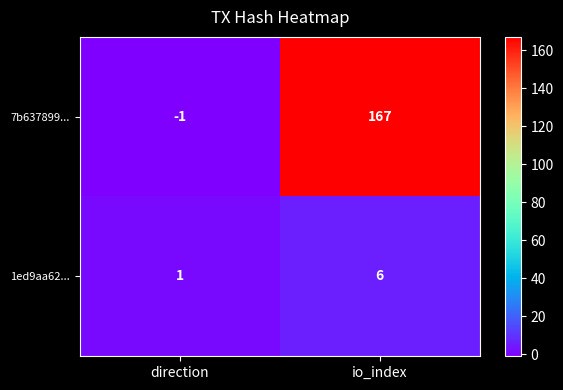

What is the maximum value shown in the chart?

167